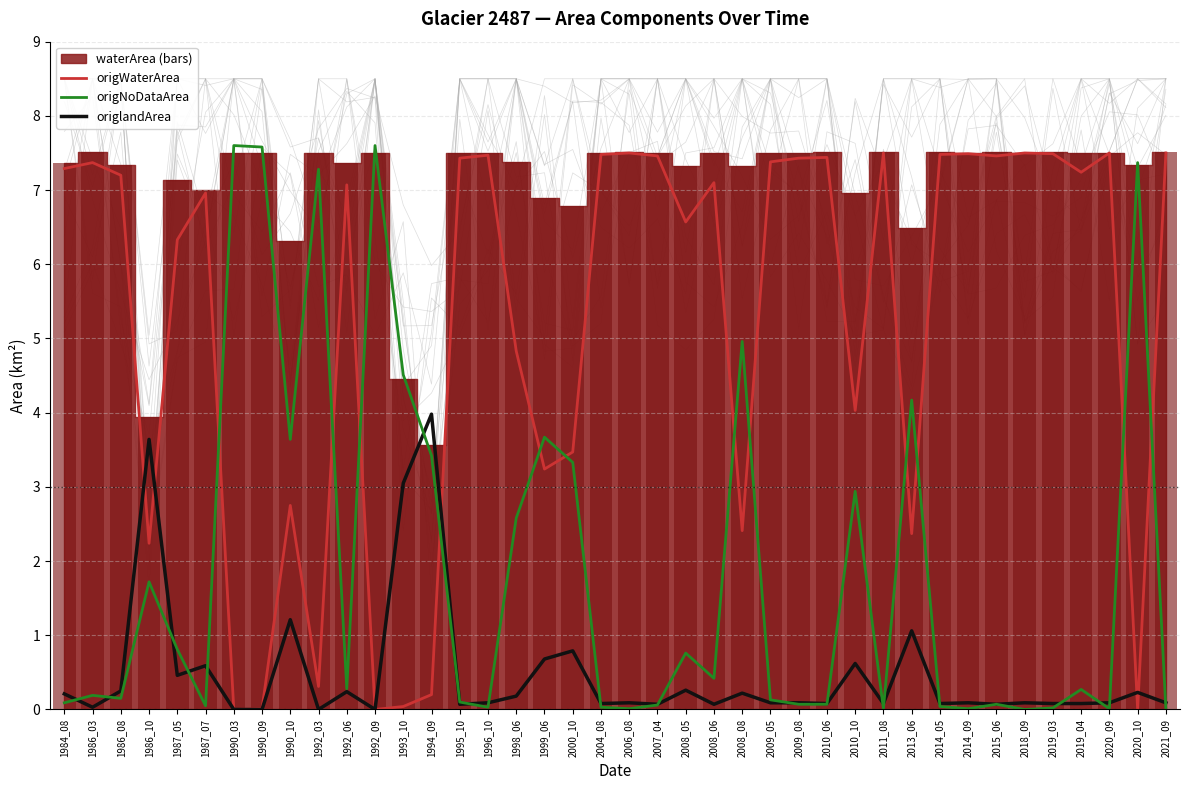

Reading left to right, transcribe all the data shown in this chart.

origWaterArea: 7.3	7.4	7.2	2.2	6.3	7.0	0.0	0.0	2.8	0.3	7.1	0.0	0.0	0.2	7.4	7.5	4.8	3.2	3.5	7.5	7.5	7.5	6.6	7.1	2.4	7.4	7.4	7.4	4.0	7.5	2.4	7.5	7.5	7.5	7.5	7.5	7.2	7.5	0.0	7.5
origlandArea: 0.2	0.0	0.2	3.6	0.5	0.6	0.0	0.0	1.2	0.0	0.2	0.0	3.0	4.0	0.1	0.1	0.2	0.7	0.8	0.1	0.1	0.1	0.3	0.1	0.2	0.1	0.1	0.1	0.6	0.1	1.1	0.1	0.1	0.1	0.1	0.1	0.1	0.1	0.2	0.1
origNoDataArea: 0.1	0.2	0.1	1.7	0.8	0.1	7.6	7.6	3.6	7.3	0.3	7.6	4.5	3.4	0.1	0.0	2.6	3.7	3.3	0.0	0.0	0.1	0.8	0.4	5.0	0.1	0.1	0.1	2.9	0.0	4.2	0.0	0.0	0.1	0.0	0.0	0.3	0.0	7.4	0.0